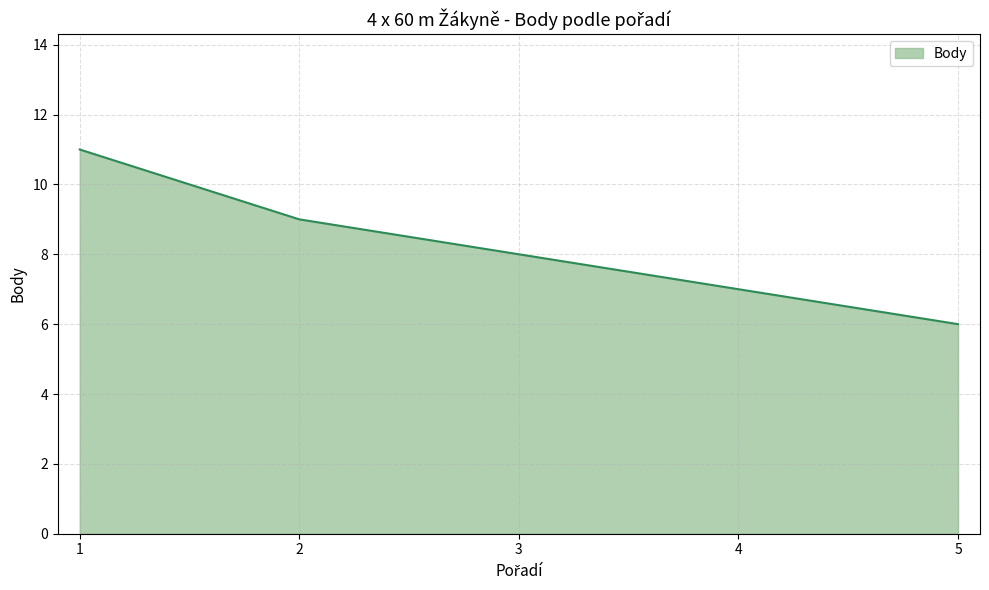

True or false: the data has more than 0 interior local peaks.

False